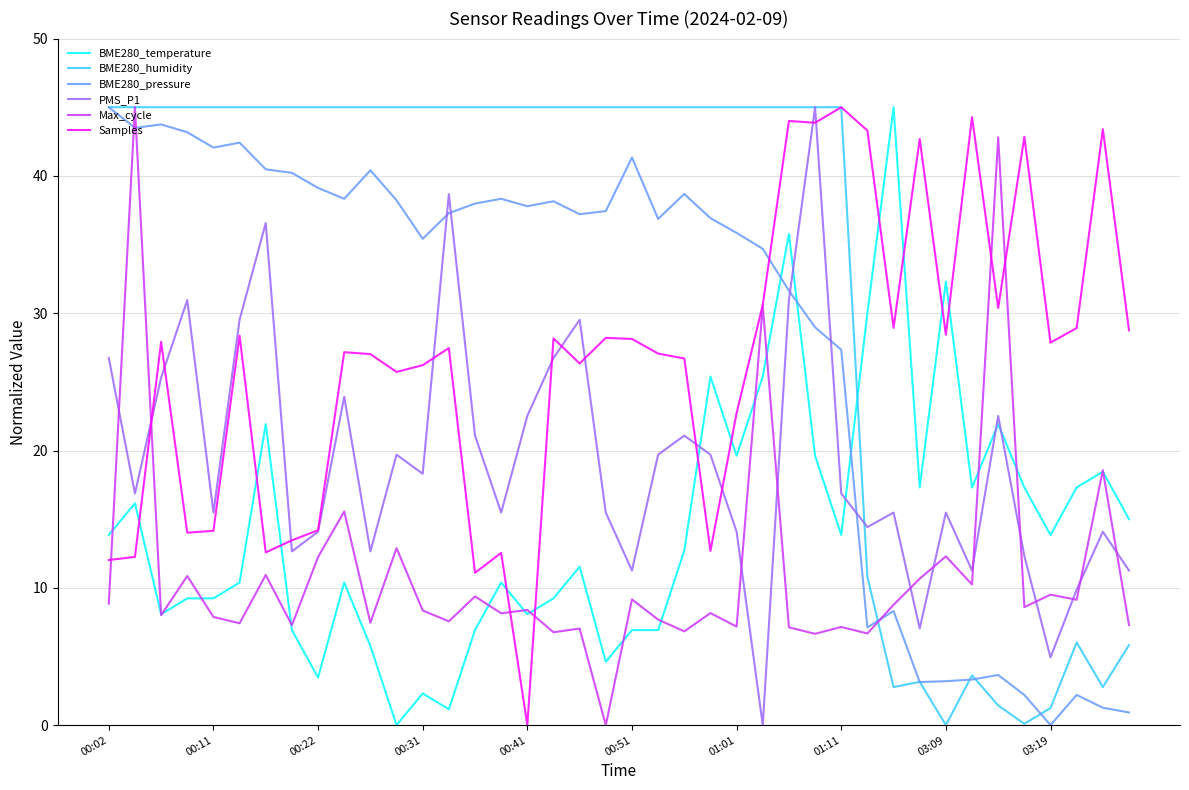

What is the maximum value shown in the chart?

45.0